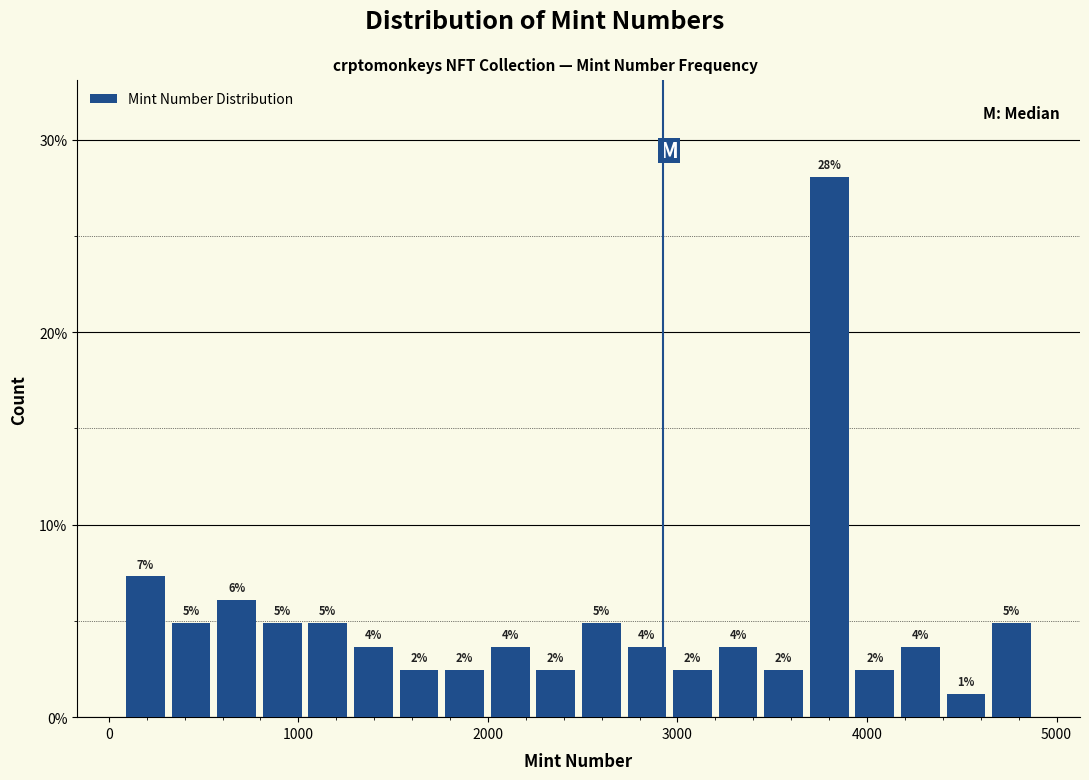

Around what value on the x-axis is the tallest bar? Give the approximate position of its centre, as read against the axis.

3800